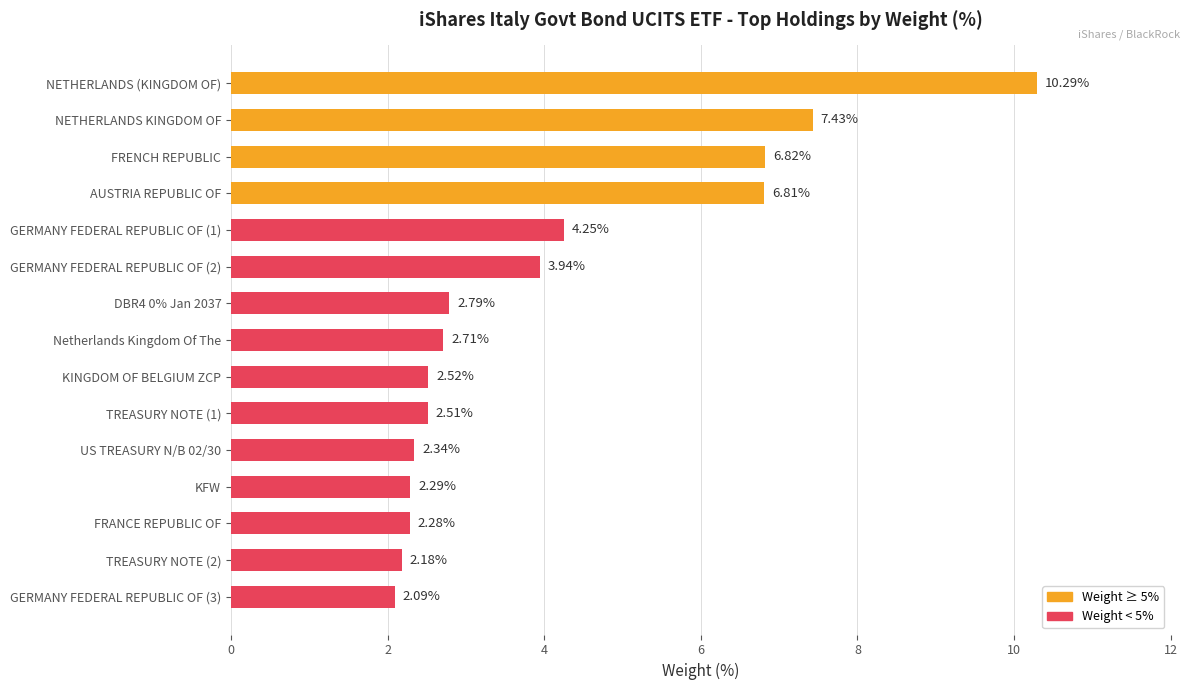

Where is the data nearest to the value 6?

AUSTRIA REPUBLIC OF